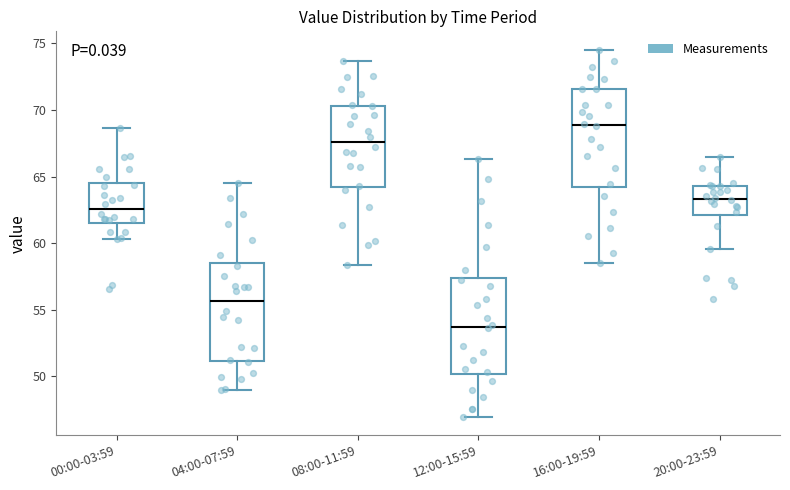

Where does the upper whisker of the box for 20:00-23:59 end on the y-axis? The values are not printed on the chart, so give them approximately, as read against the axis.

66.5